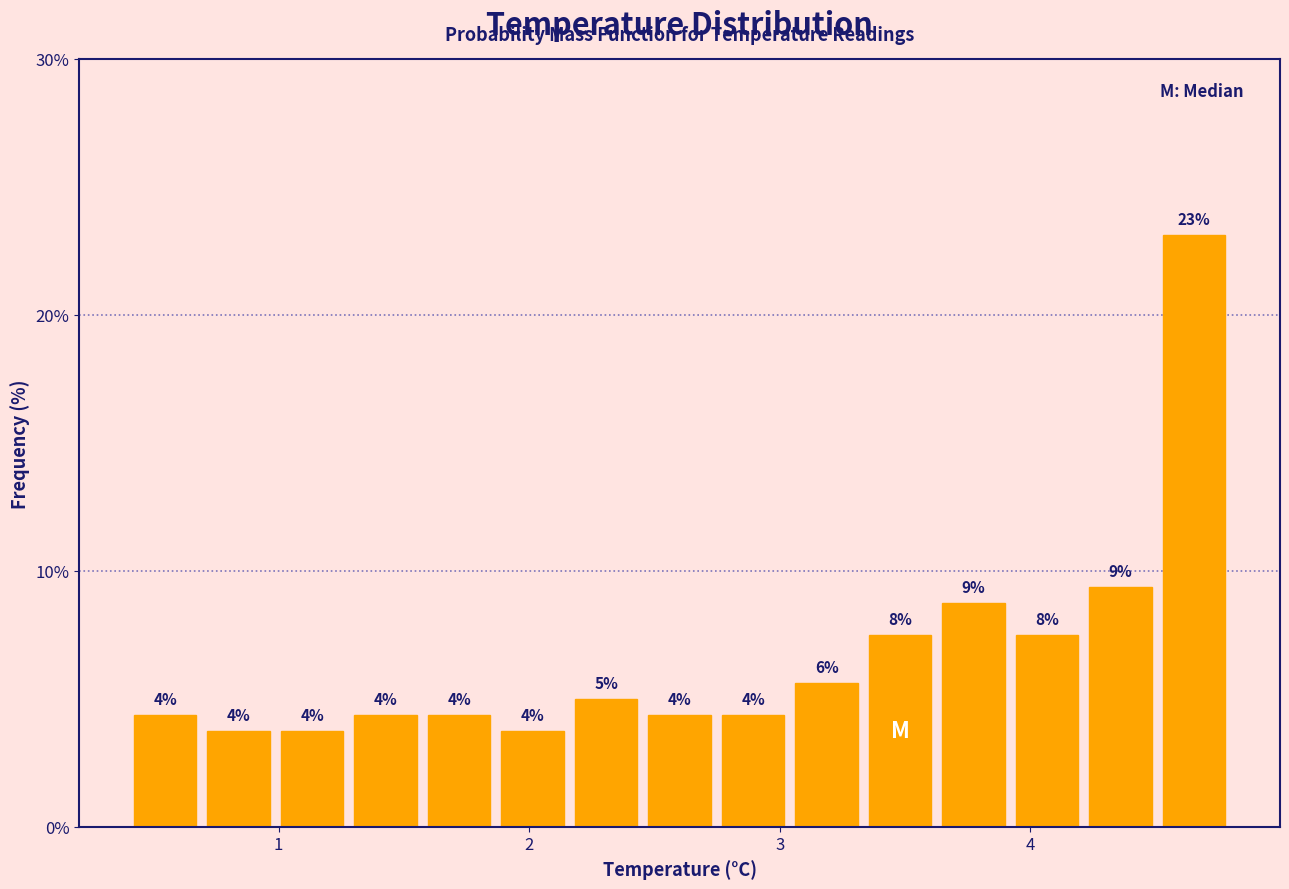

Read against the x-axis, roughly where is the centre of the tallest bar?

4.7